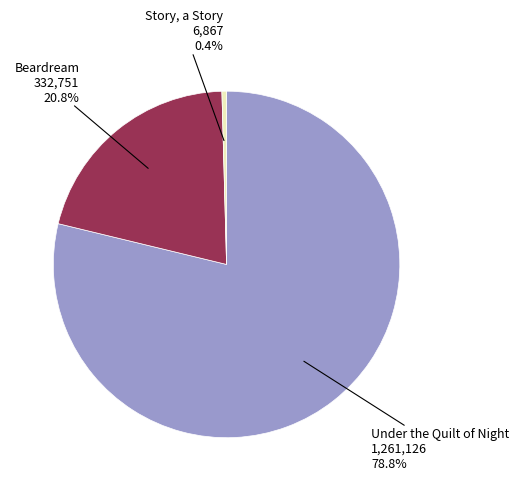

Does any single category account for the majority?

Yes